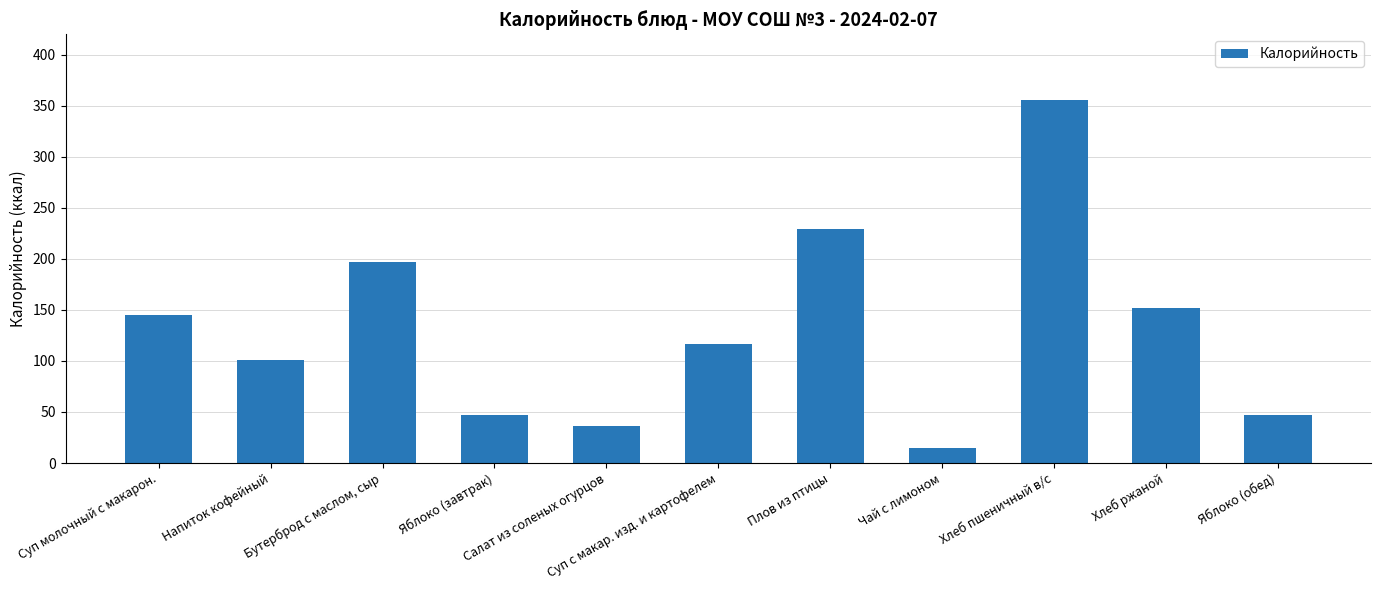

What is the greatest value displayed?

355.2